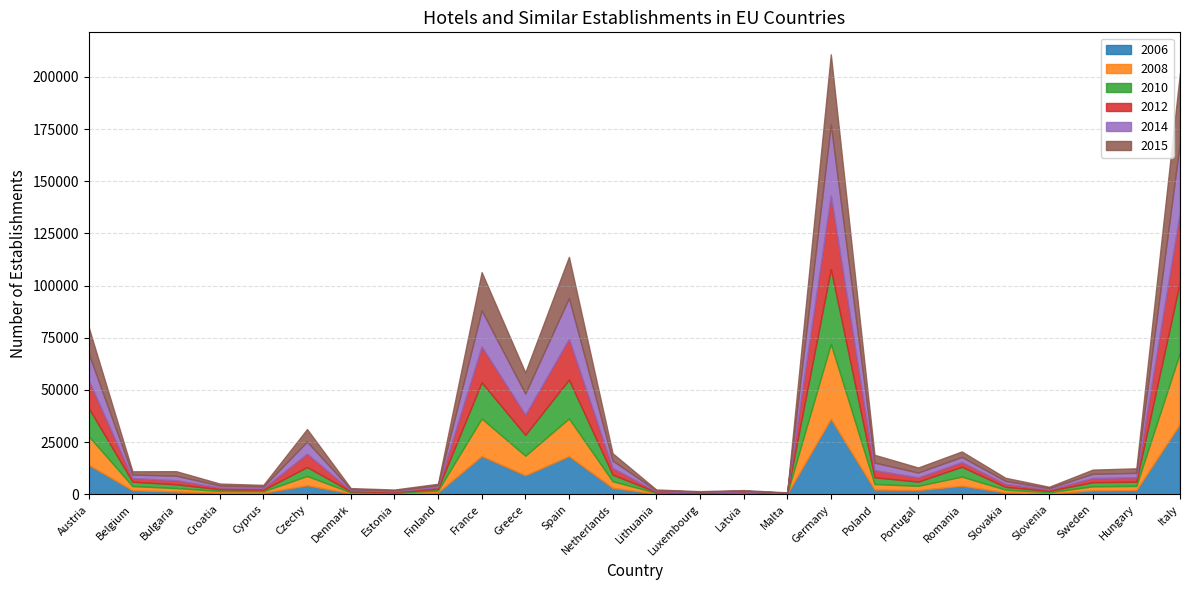

What is the difference between the highest and lowest values at Spain?

1692